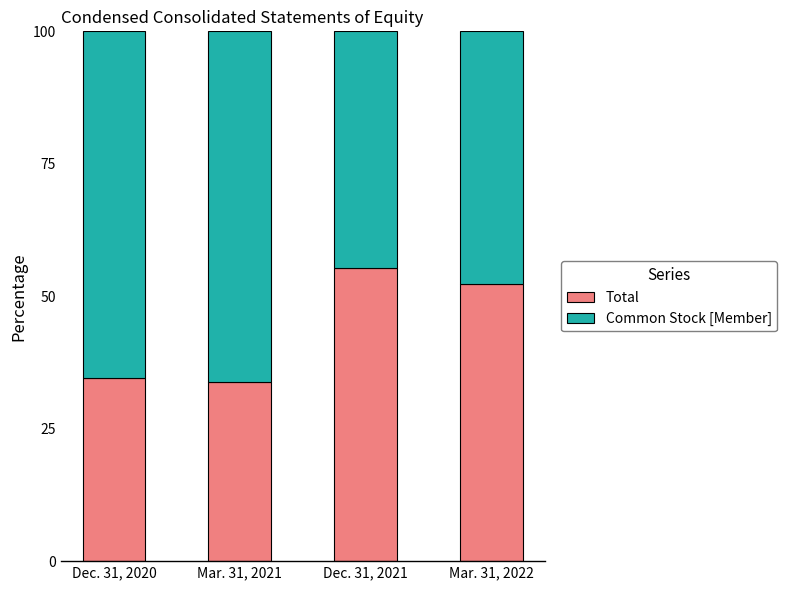

List the labels in order of Total value, smallest first.

Mar. 31, 2021, Dec. 31, 2020, Mar. 31, 2022, Dec. 31, 2021